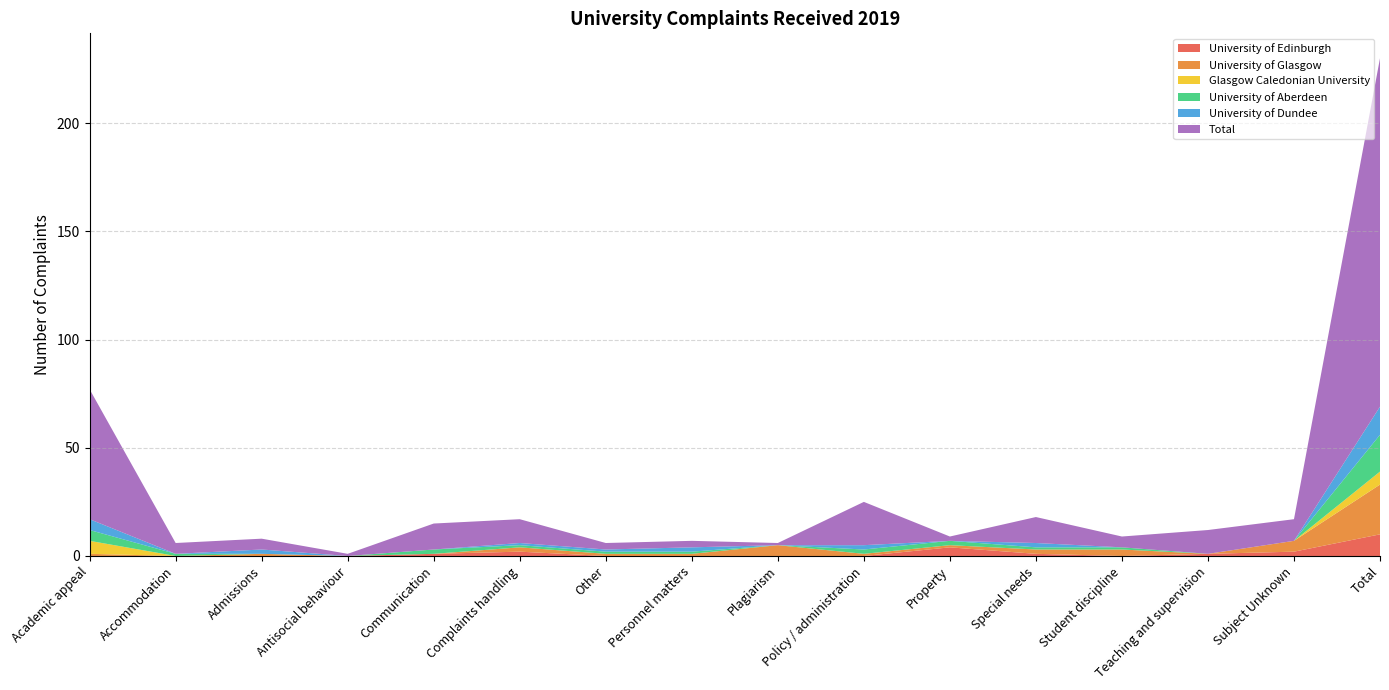

Reading left to right, list all the values displayed in this chart.

University of Edinburgh: 0	0	0	0	1	2	0	0	0	0	4	1	0	1	2	10
University of Glasgow: 1	0	1	0	0	2	1	1	5	1	1	2	3	0	5	23
Glasgow Caledonian University: 6	0	0	0	0	0	0	0	0	0	0	0	0	0	0	6
University of Aberdeen: 5	1	0	0	2	1	1	1	0	2	2	1	1	0	0	17
University of Dundee: 5	0	2	0	0	1	1	2	0	2	0	2	0	0	0	13
Total: 60	5	5	1	12	11	3	3	1	20	2	12	5	11	10	161